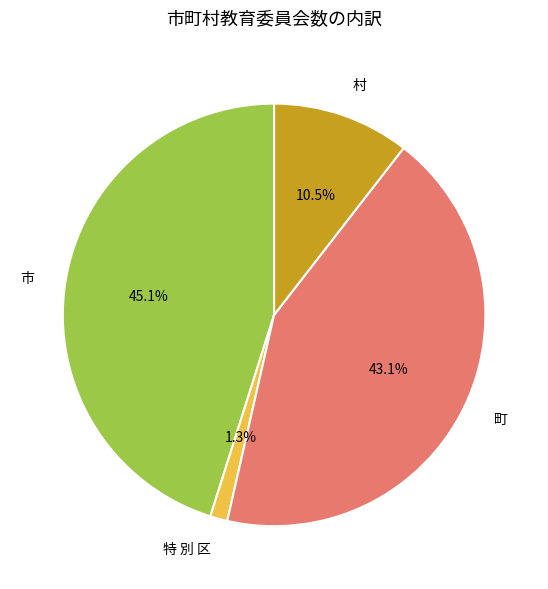

Combined, what portion of the pie is 町 and 村?

53.6%